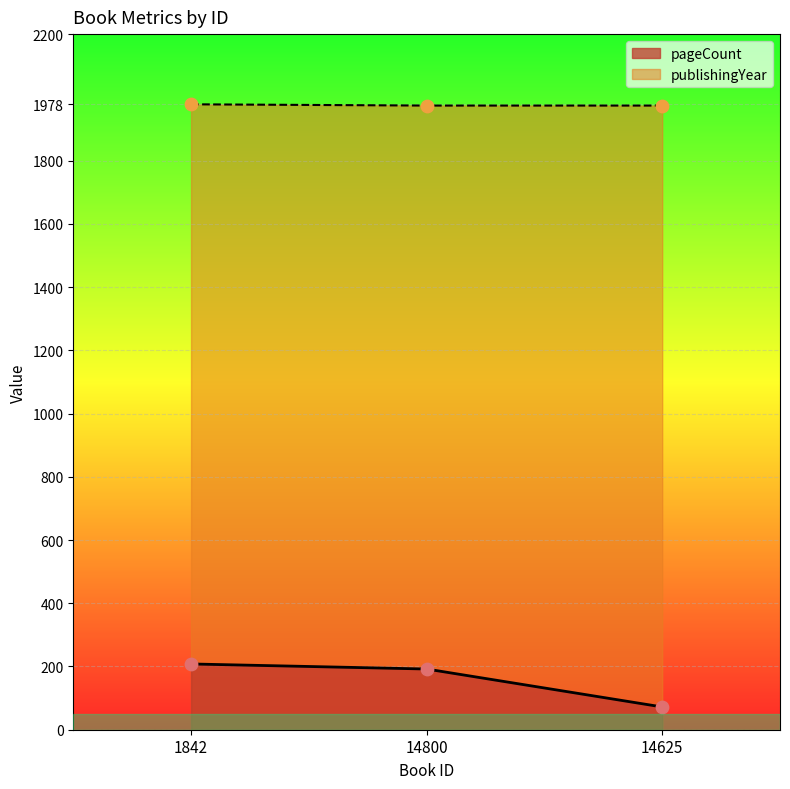

Is the value of publishingYear at 1842 greater than the value of pageCount at 14800?

Yes